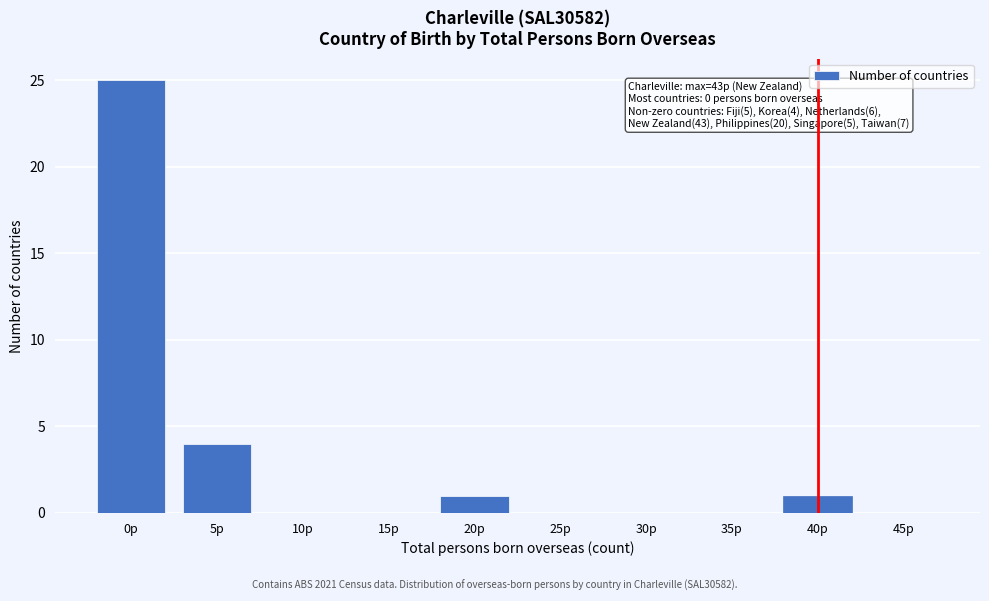

Reading left to right, what are all the values shown in this chart?

0p=25	5p=4	10p=0	15p=0	20p=1	25p=0	30p=0	35p=0	40p=1	45p=0